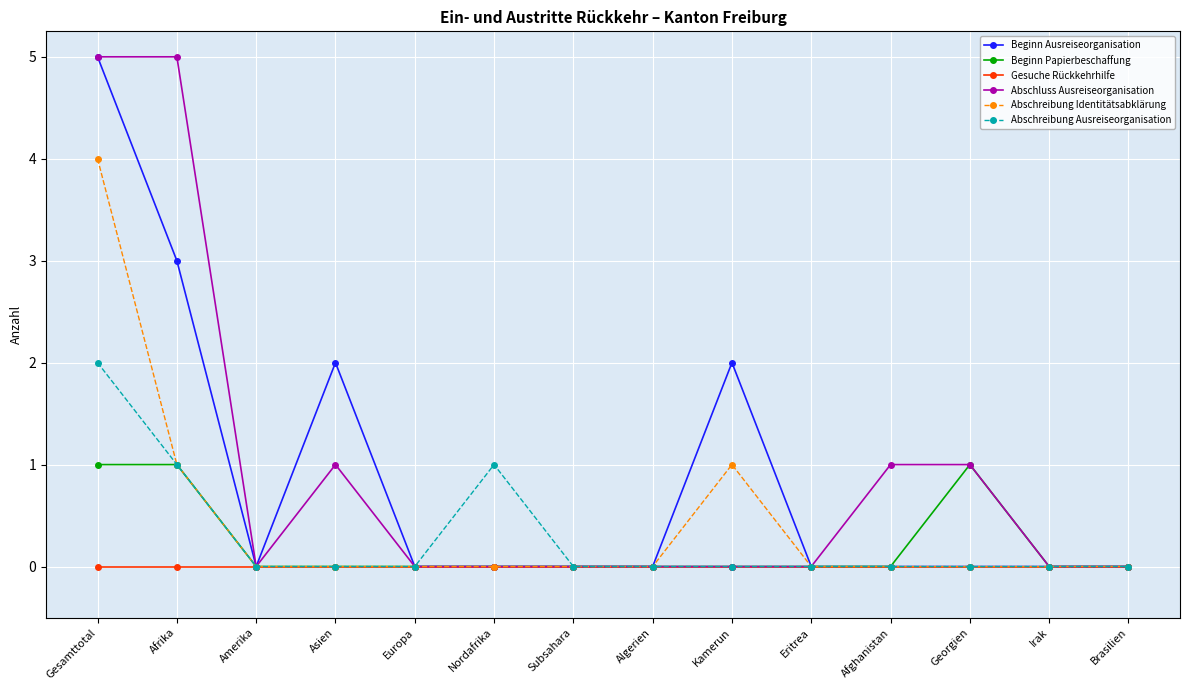

Does the chart have visible grid lines?

Yes